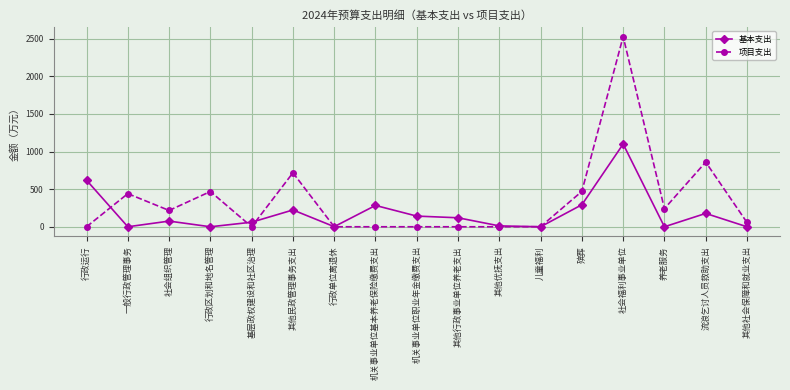

How many lines are shown in the chart?

2